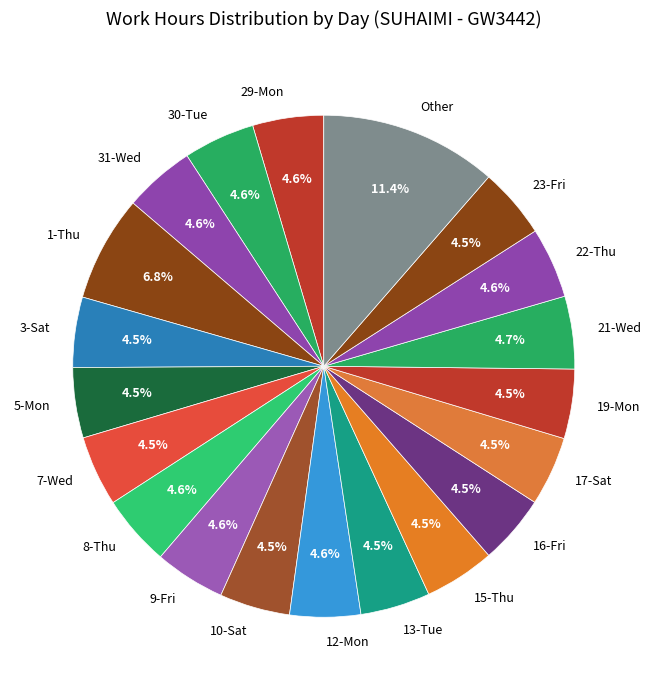

The 31-Wed slice represents 5% of the pie. True or false?

True